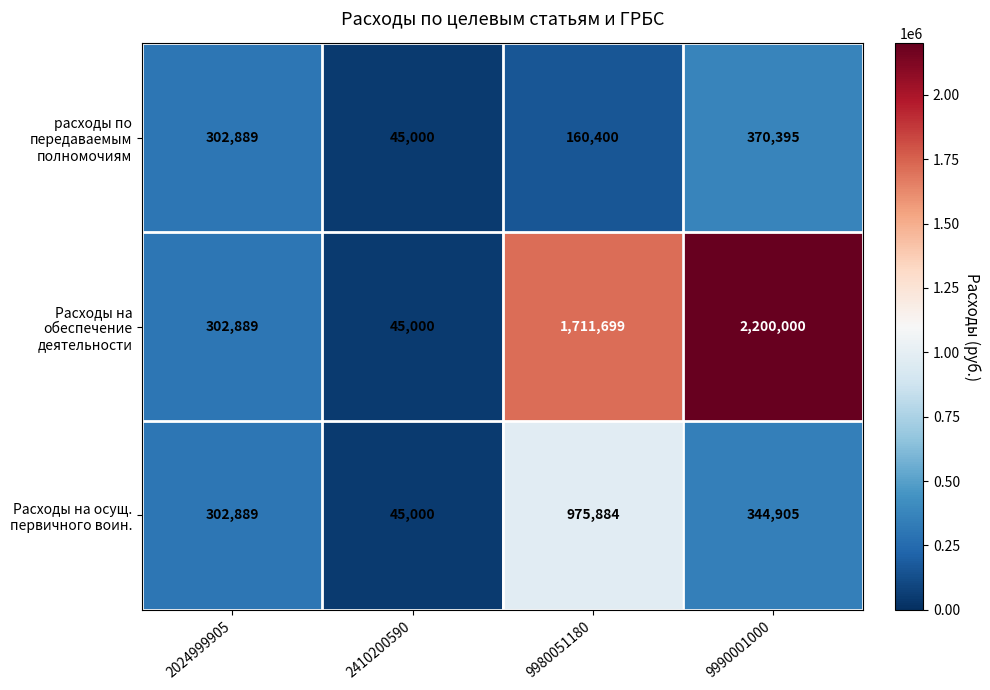

What is the greatest value displayed?

2200000